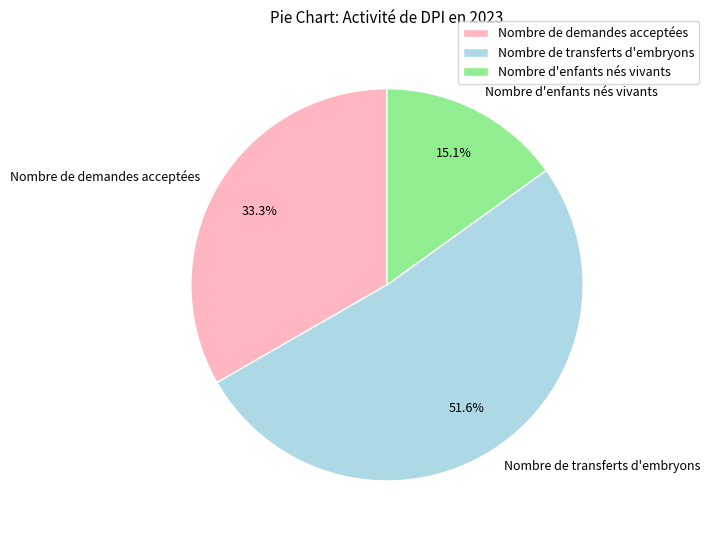

How many slices are in this pie chart?

3